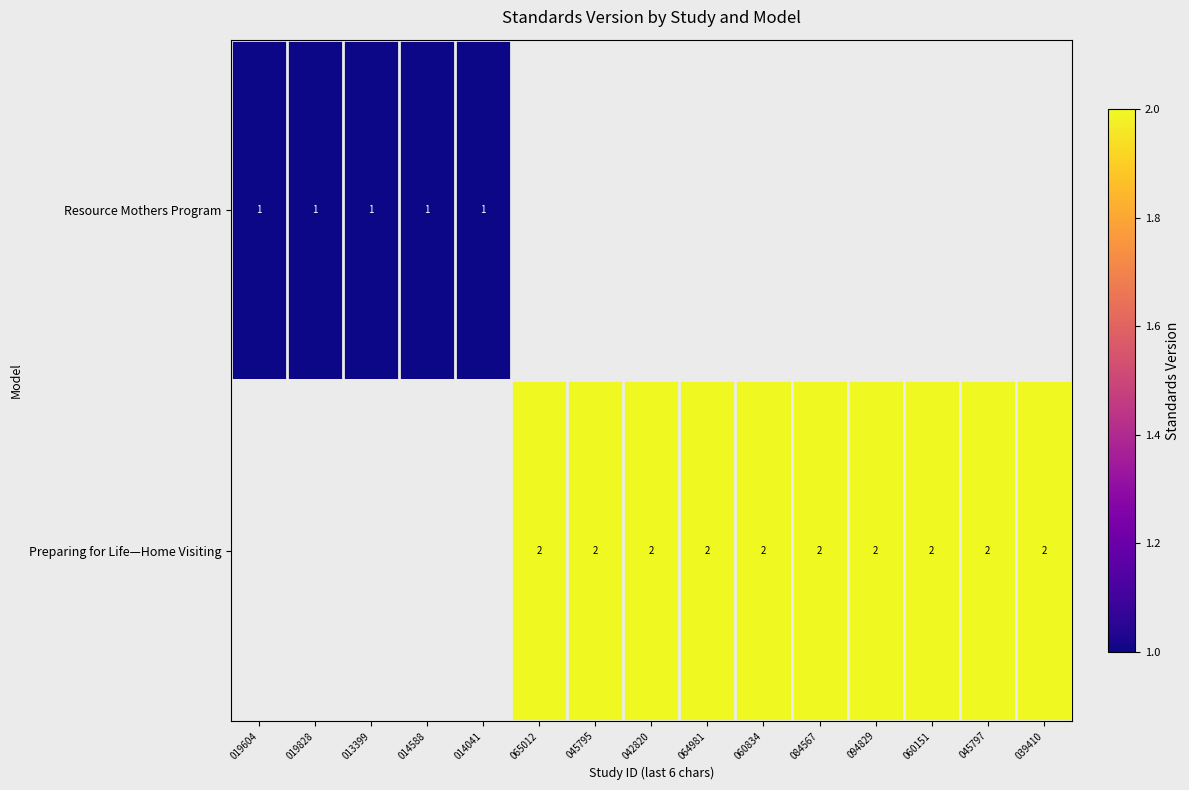

Which category has the lowest value across all series?

019604